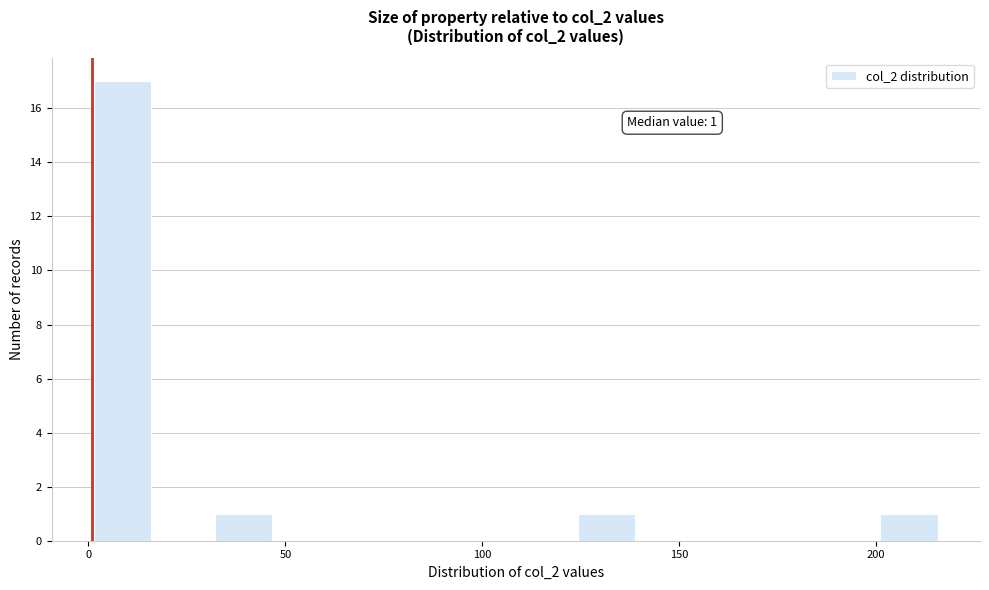

Around what value on the x-axis is the tallest bar? Give the approximate position of its centre, as read against the axis.

10